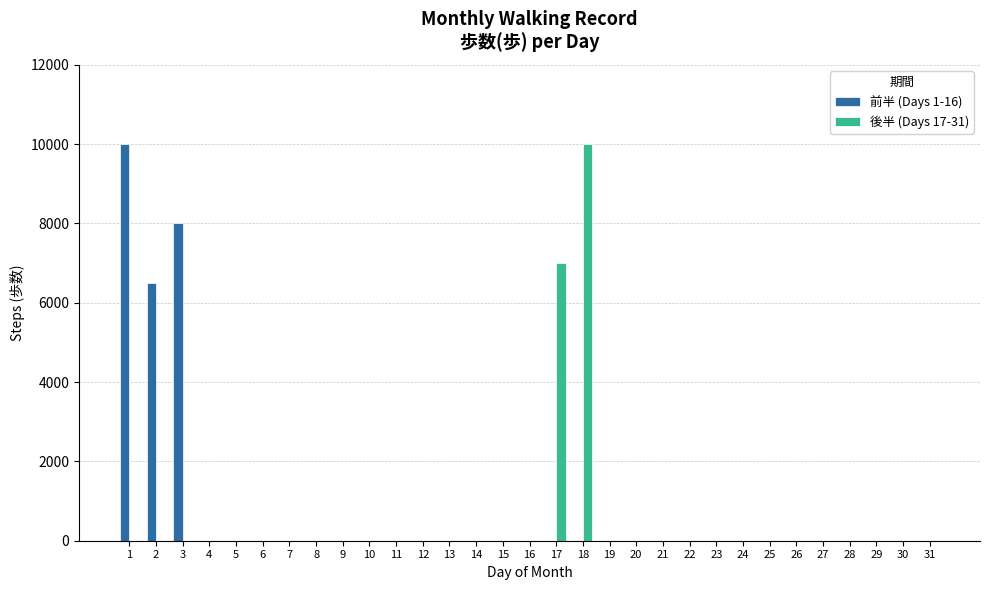

What is the total value across all series at 18?

10000